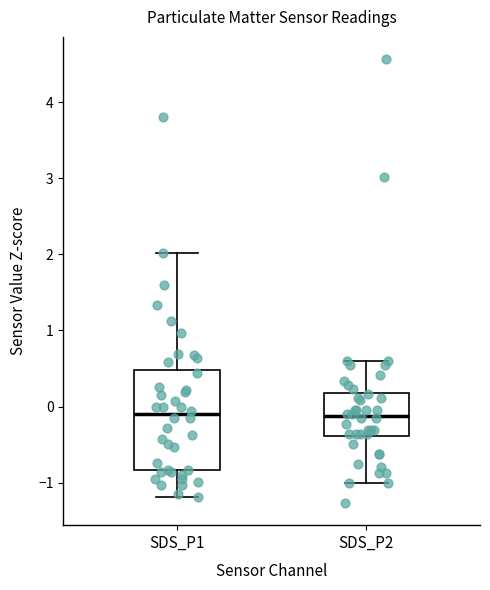

Reading left to right, transcribe this box plot: for each box, give where its median line is, the range the box spans, and where its two whiskers end, as read against the y-axis. The values are not printed on the chart, so give them approximately, as read against the axis.

SDS_P1: median -0.1, box -0.8 to 0.5, whiskers -1.2 to 2.0
SDS_P2: median -0.1, box -0.4 to 0.2, whiskers -1.0 to 0.6